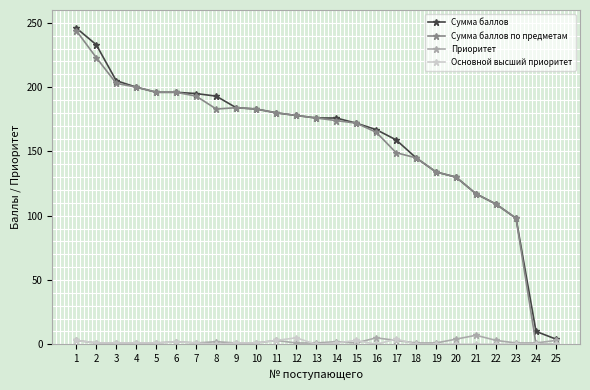

True or false: Приоритет has more than 2 interior local peaks.

True